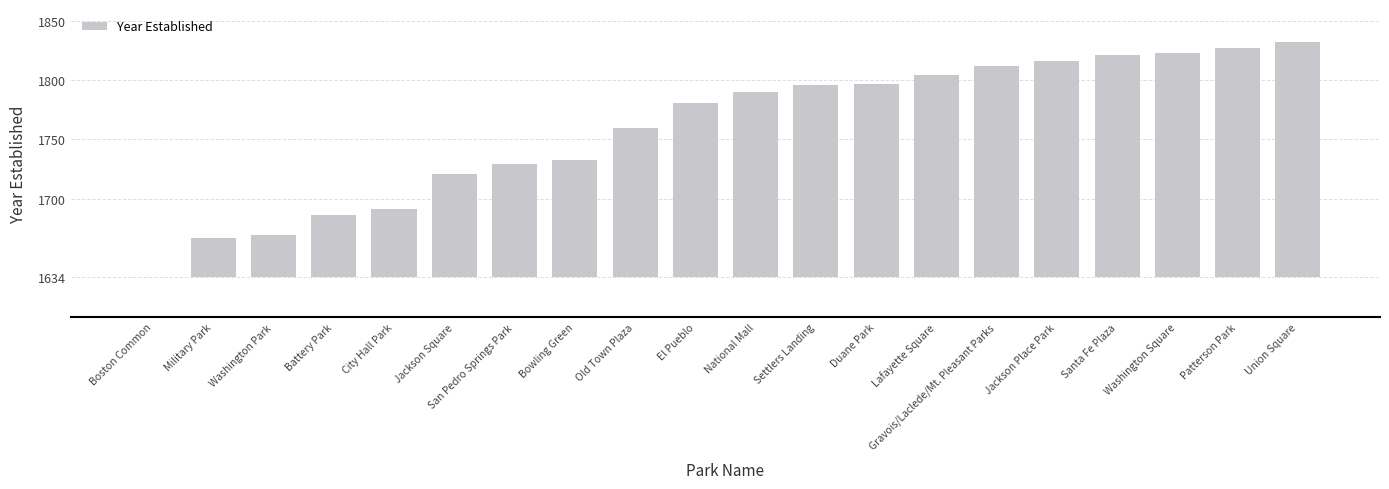

What position from the right is Boston Common?

20